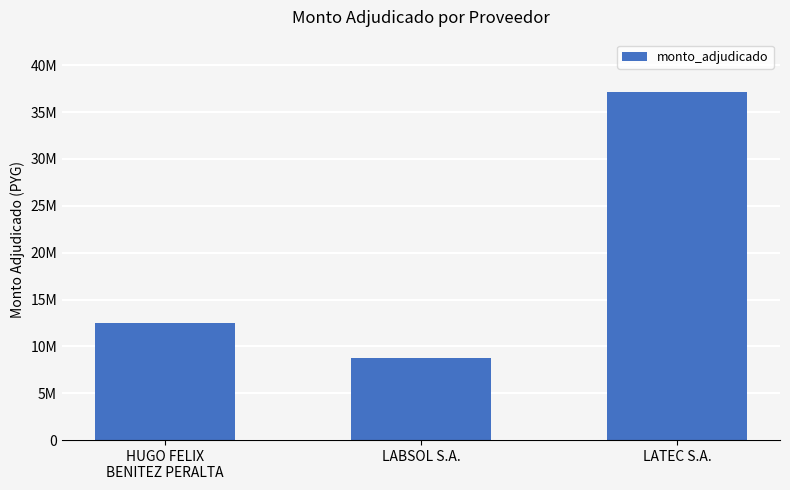

Are the bars horizontal?

No